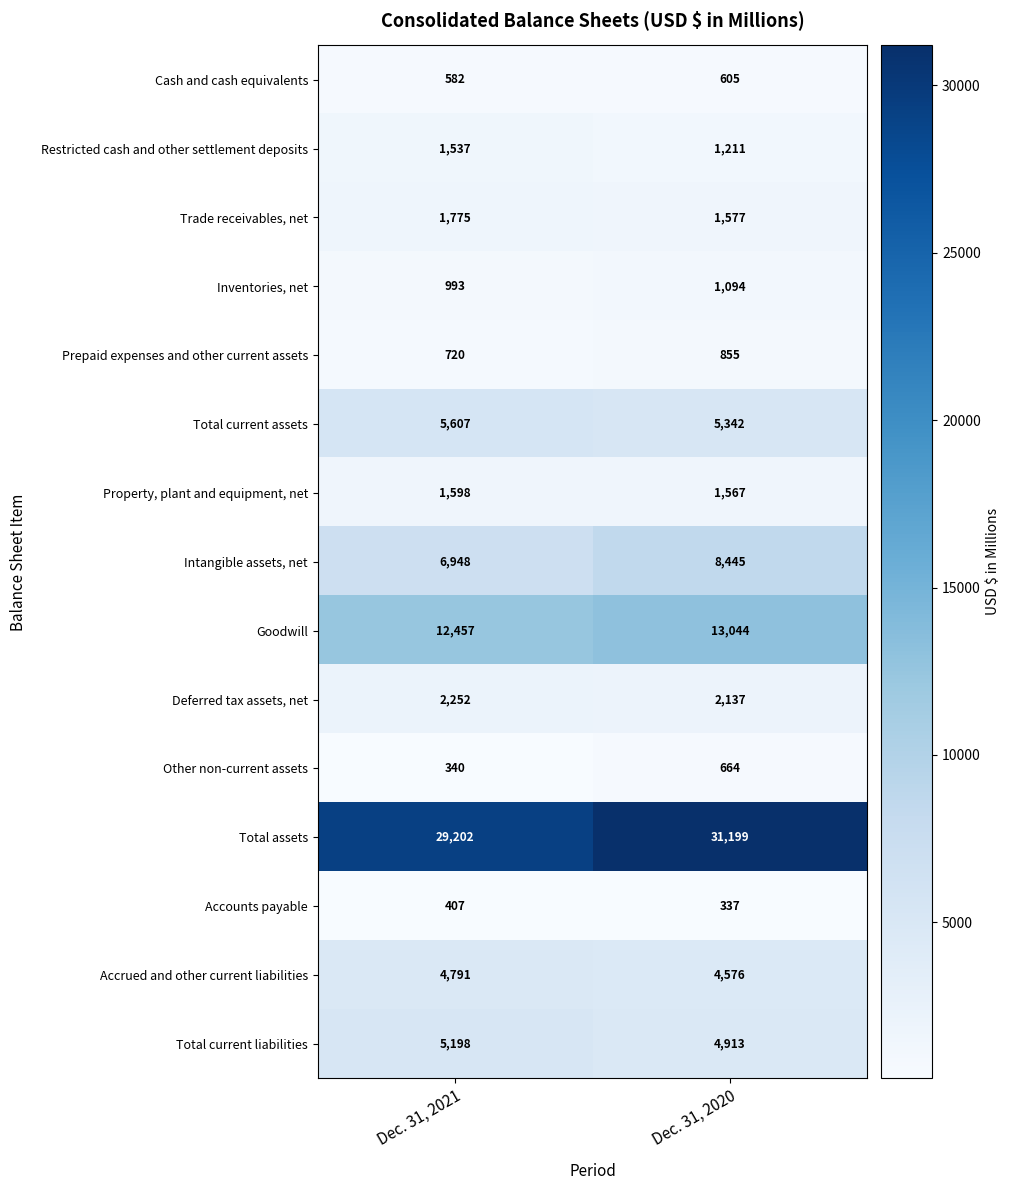

The value of Intangible assets, net at Dec. 31, 2021 is 6948. True or false?

True